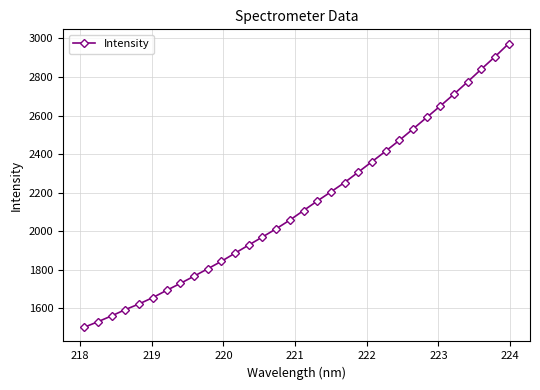

What is the minimum value shown in the chart?

1502.6